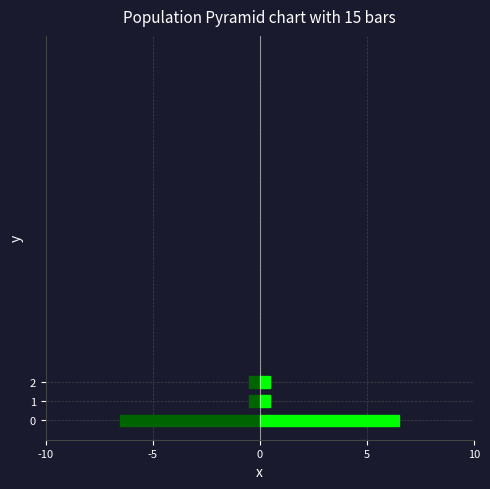

What is the difference between the highest and lowest values at 1?

1.0